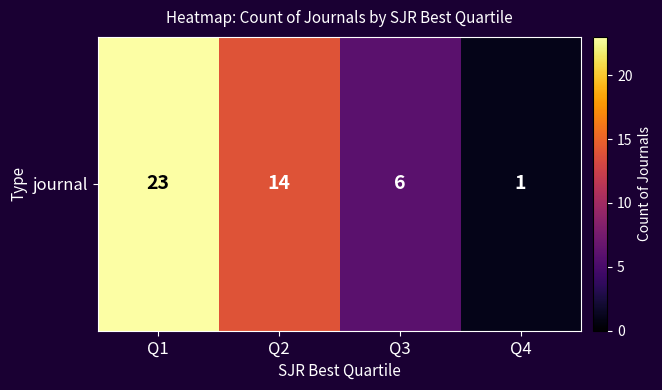

What is the difference between the second highest and minimum values?

13